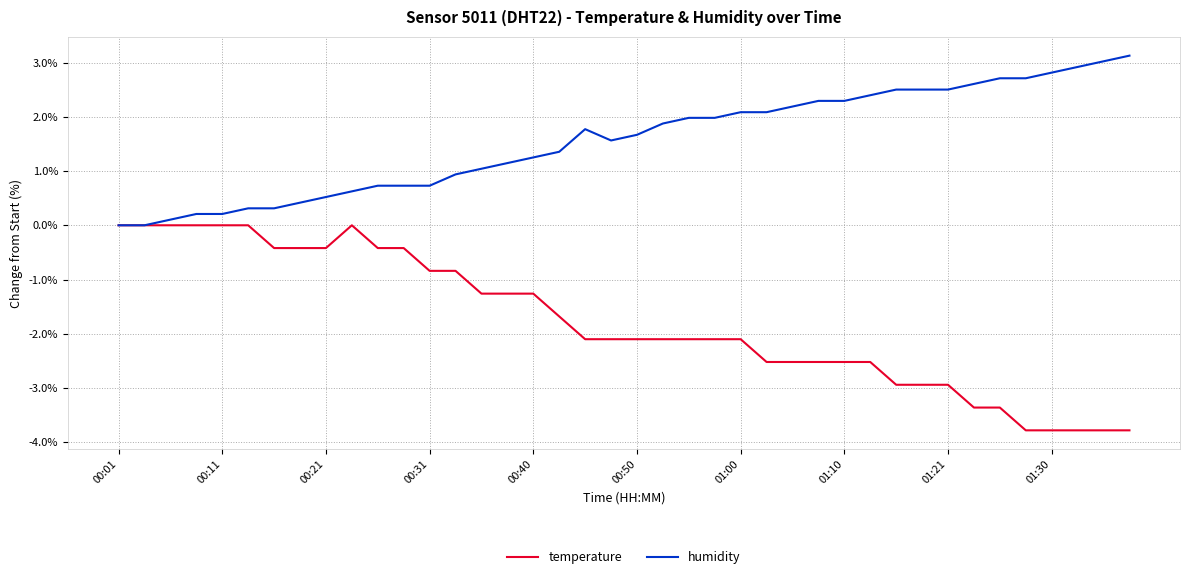

What is the minimum value shown in the chart?

-3.8